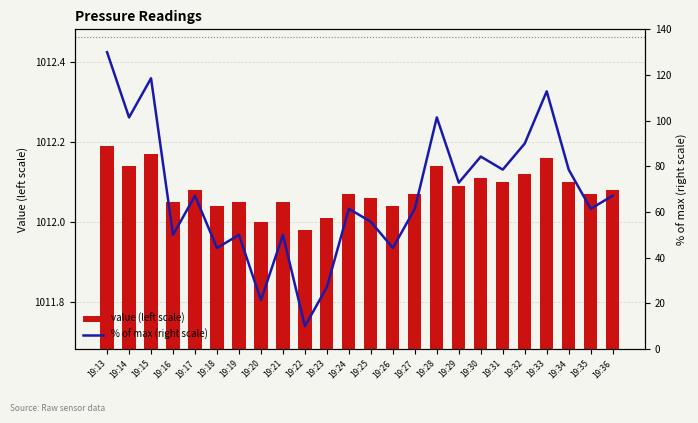

What is the difference between the second highest and minimum values in the % of max (right scale) series?

108.6